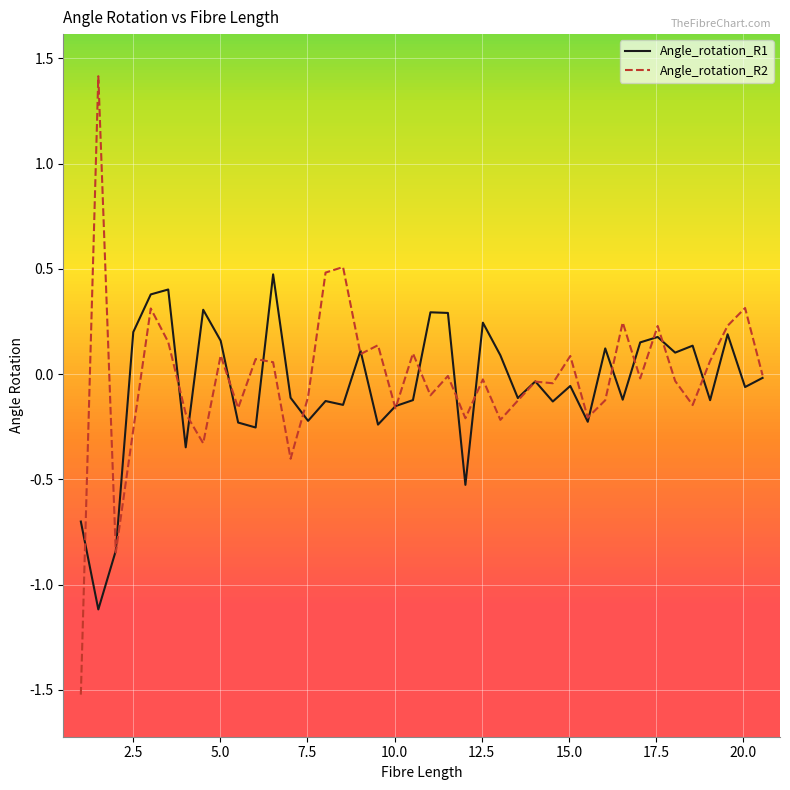

Which series has the largest range (max minus min)?

Angle_rotation_R2